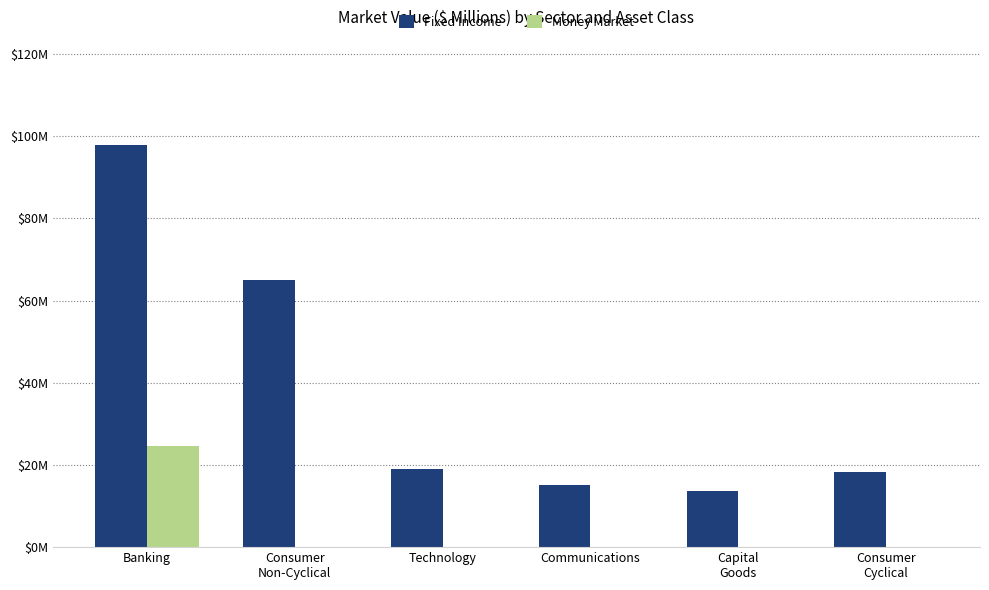

Does the chart contain any negative values?

No